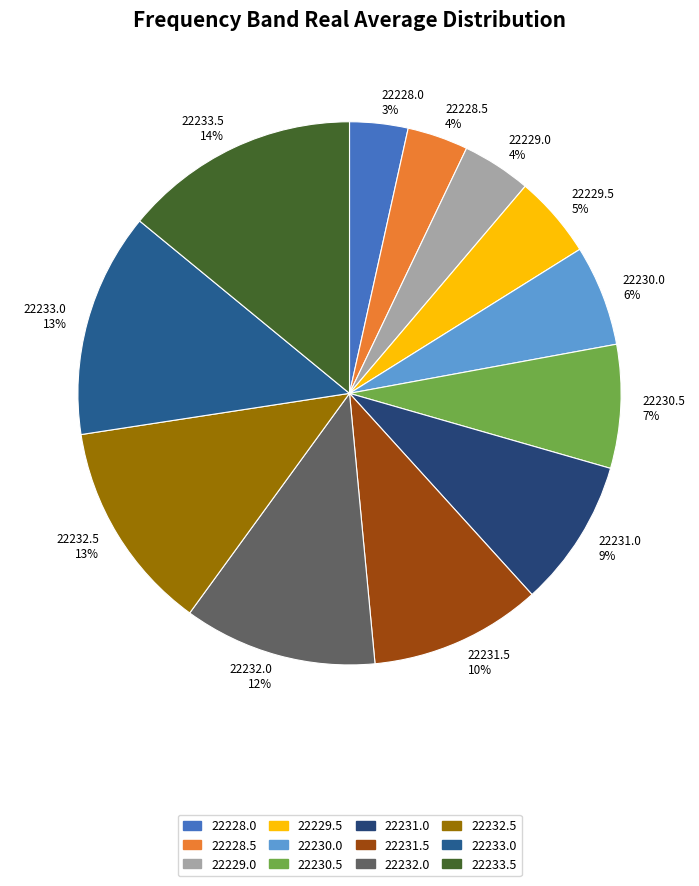

To the nearest percent, what is the average slice percentage?

8%